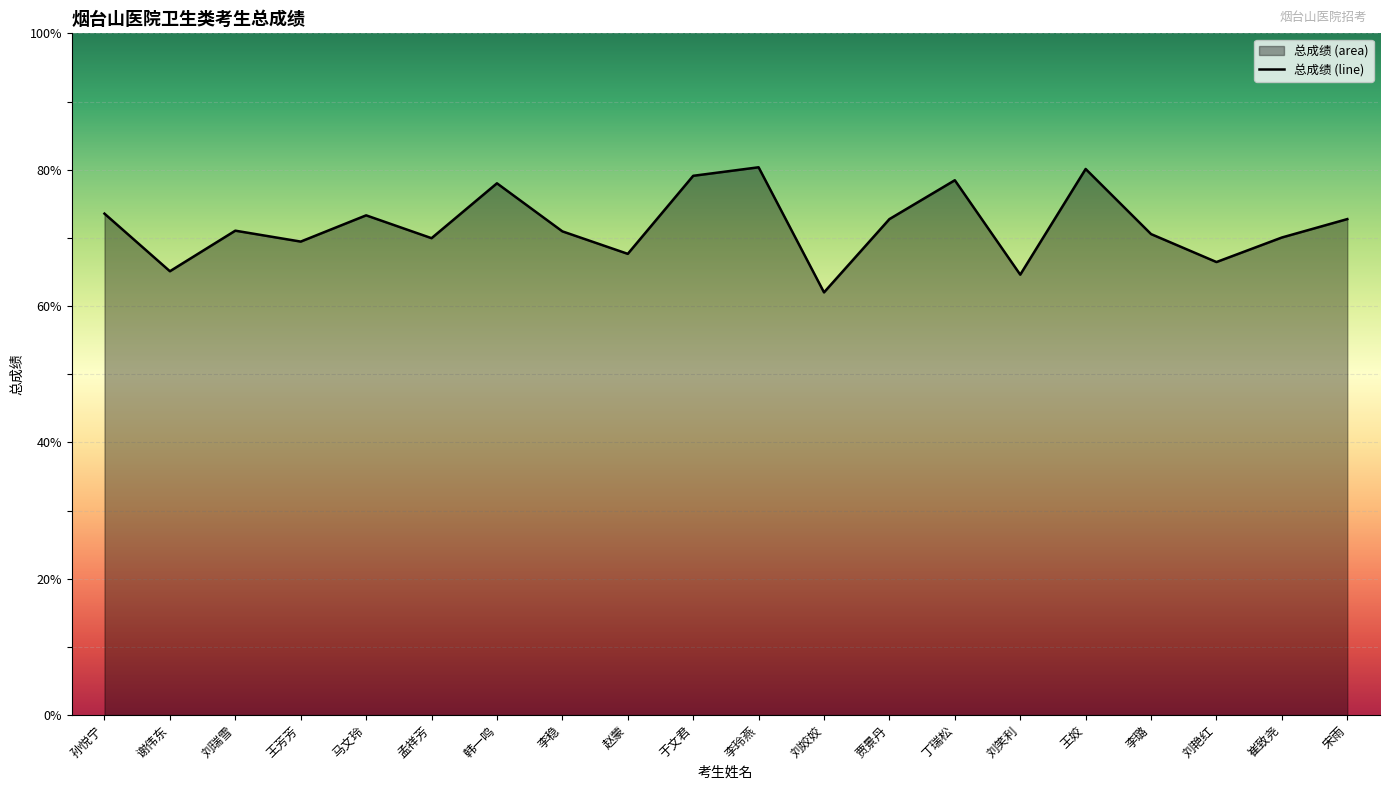

Rank the categories by value from lowest to highest.

刘姣姣, 刘笑利, 谢伟东, 刘艳红, 赵蒙, 王芳芳, 孟祥芳, 崔致尧, 李璐, 李稳, 刘瑞雪, 贾景丹, 宋雨, 马文玲, 孙悦宁, 韩一鸣, 丁瑞松, 于文君, 王姣, 李玲燕